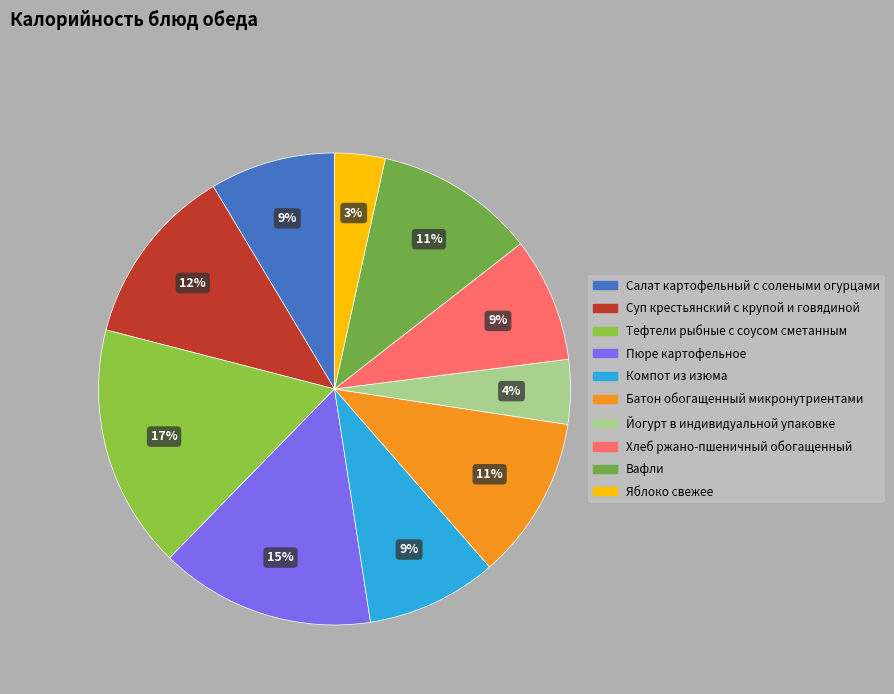

Is there a majority slice in this chart?

No